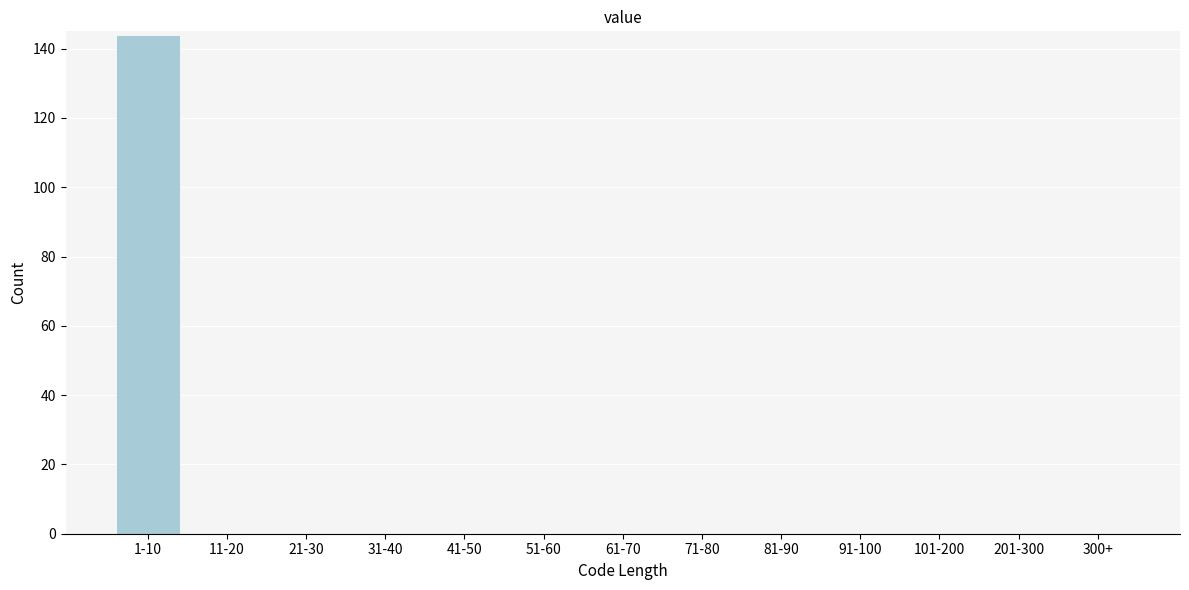

Reading right to left, transcribe all the data shown in this chart.

300+=0	201-300=0	101-200=0	91-100=0	81-90=0	71-80=0	61-70=0	51-60=0	41-50=0	31-40=0	21-30=0	11-20=0	1-10=144